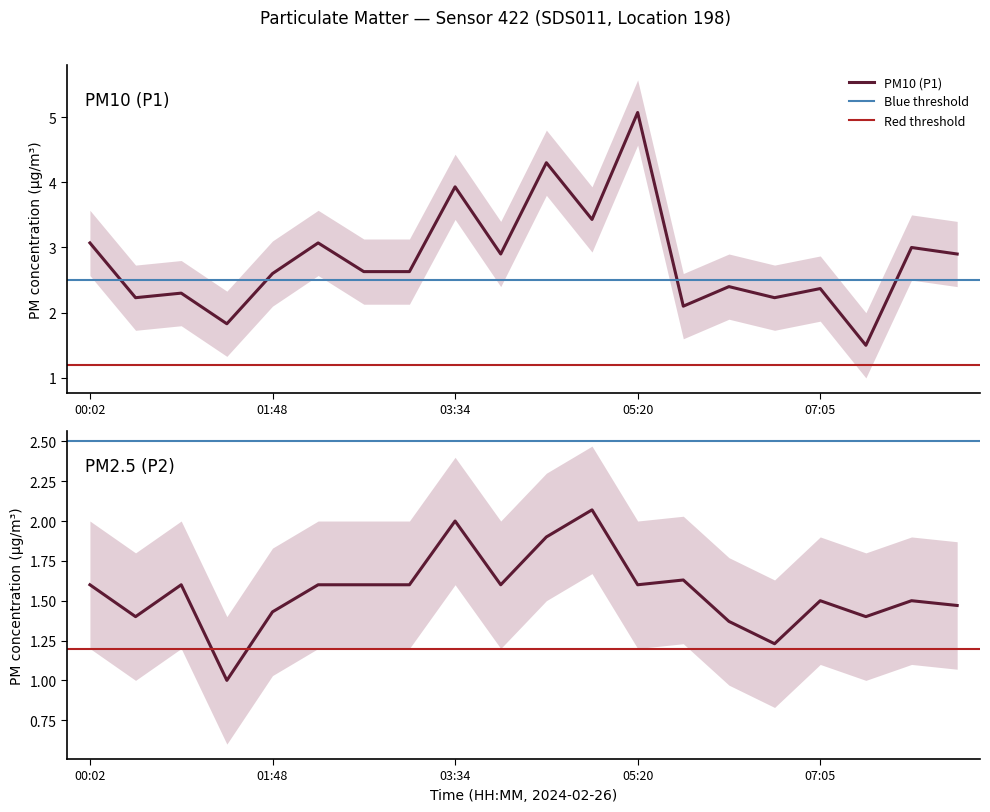

Rank the series at 04:53 from lowest to highest value.

P2, P1